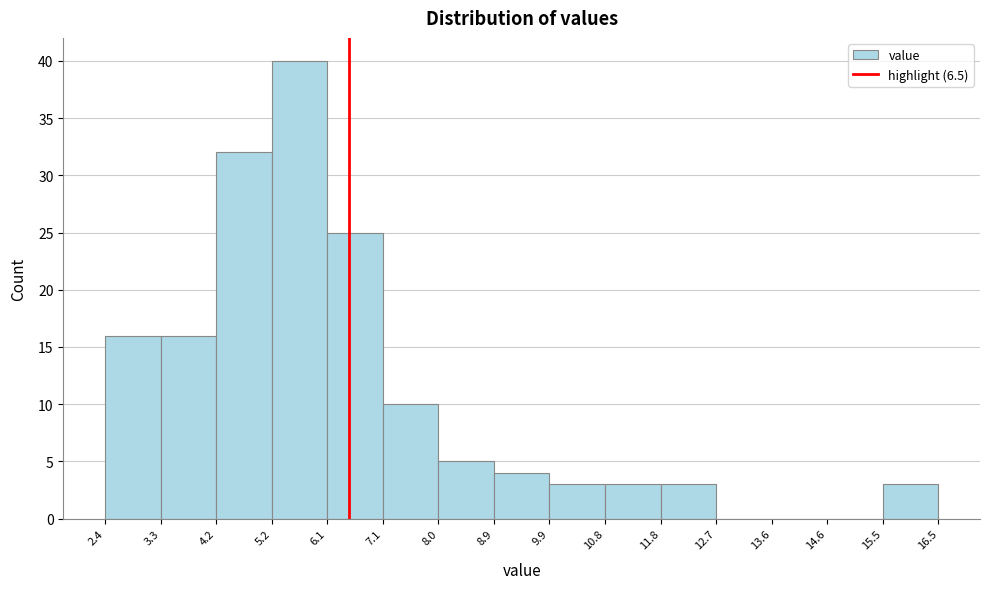

What is the height of the bar covering 5.2 to 6.1 on the x-axis? The values are not printed on the chart, so give them approximately, as read against the axis.

40